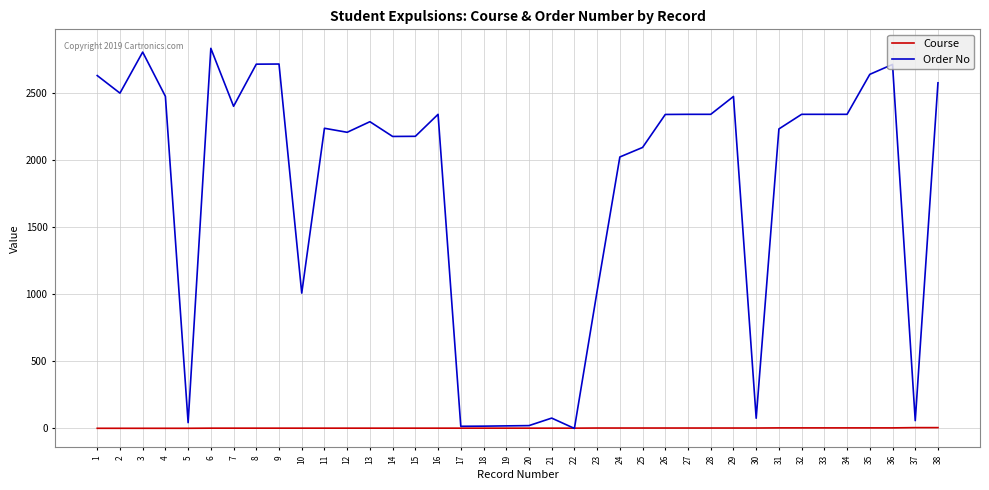

What are all the series names shown in the legend?

Course, Order No